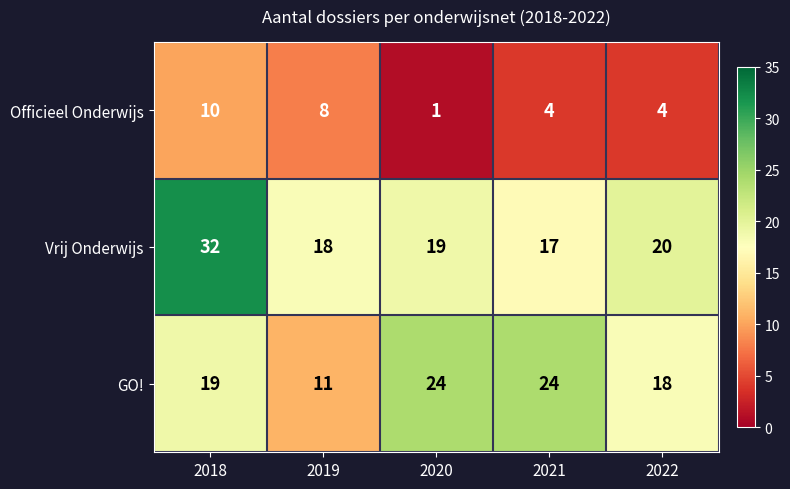

At which label does Officieel Onderwijs first exceed 4?

2018